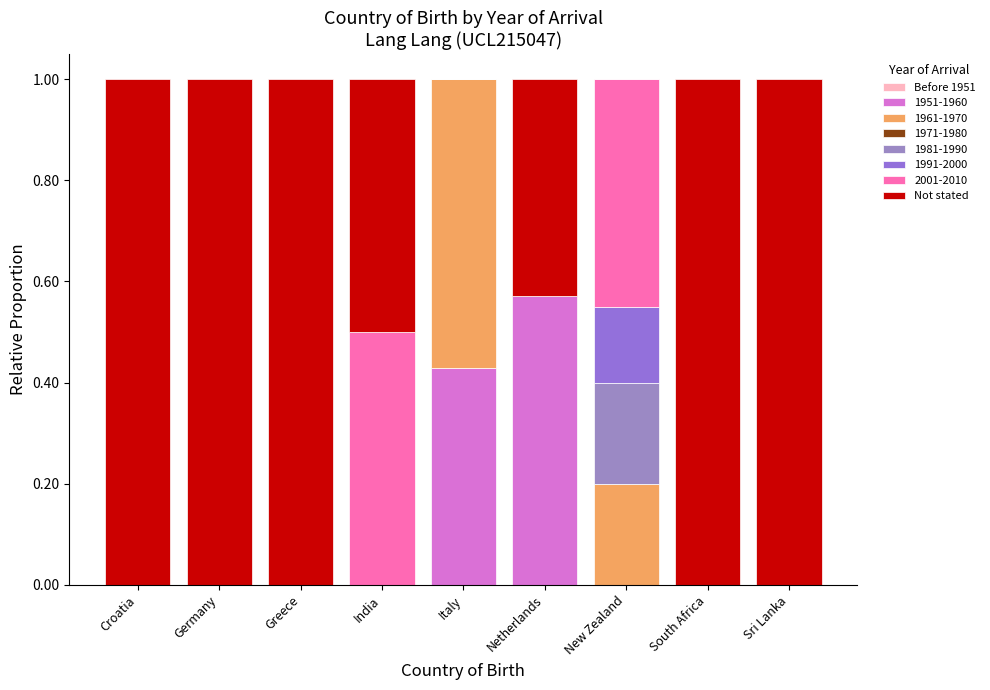

Which series has the largest total across all categories?

Not stated